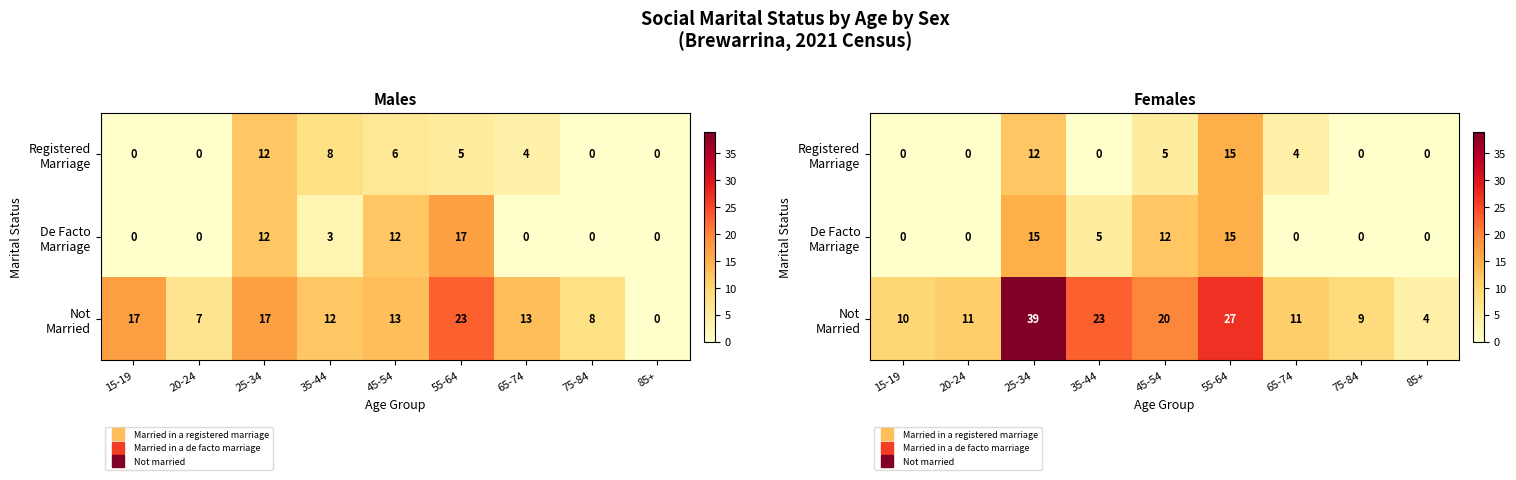

At how many categories does at least one series exceed 7?

8